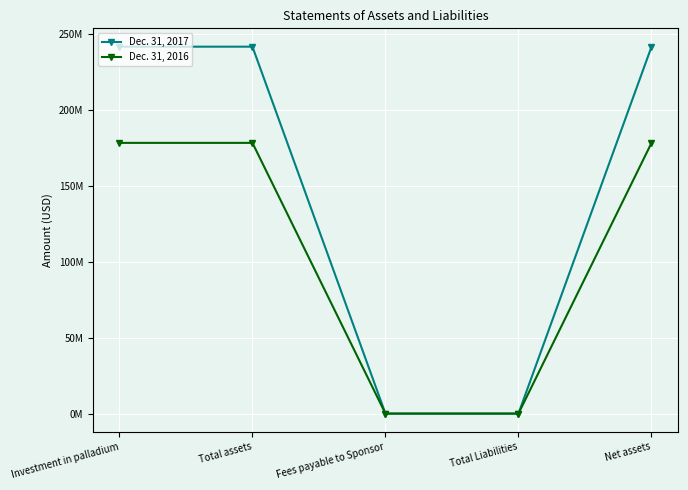

Is it true that Dec. 31, 2017 equals 241679000 at Investment in palladium?

True